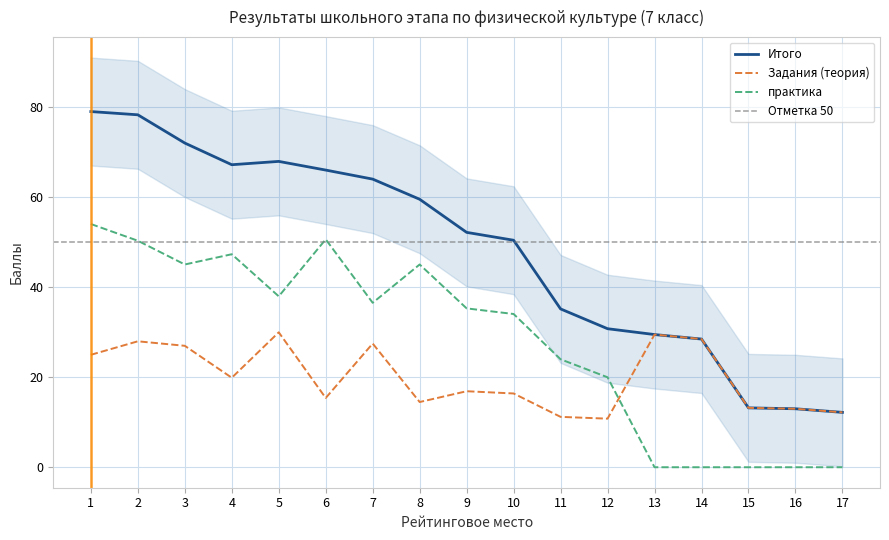

True or false: Итого has a value of 72.1 at 3.

True